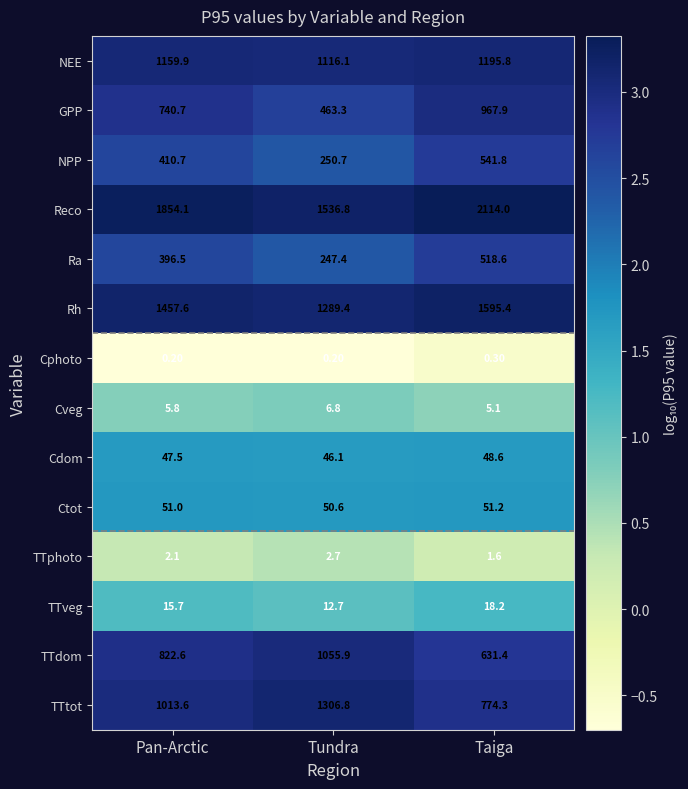

What is the difference between the maximum and second lowest values in the Cdom series?

1.1